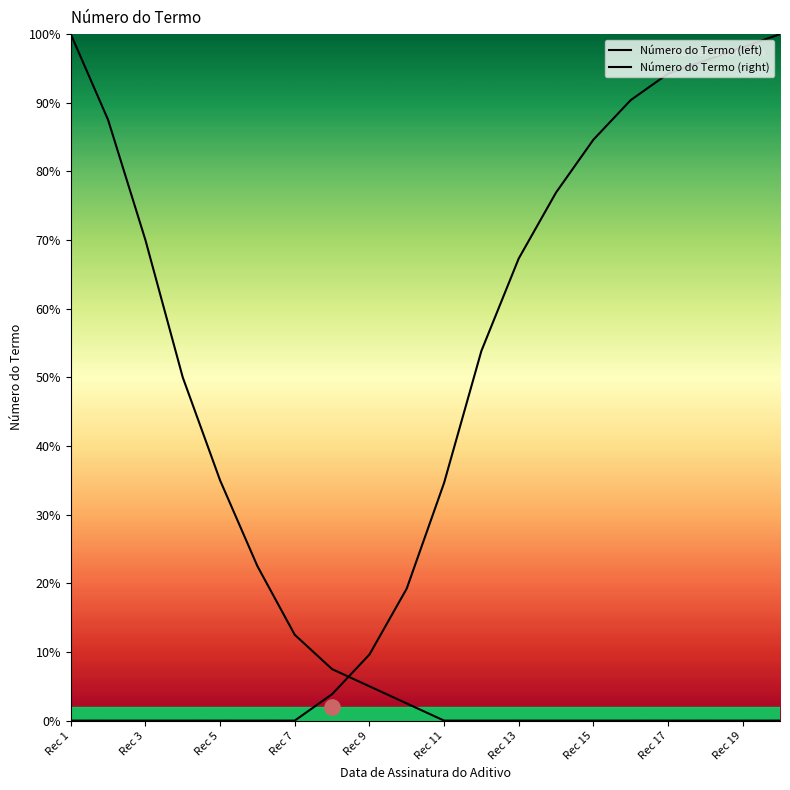

Which series has the largest Y range (max minus min)?

Número do Termo (left)